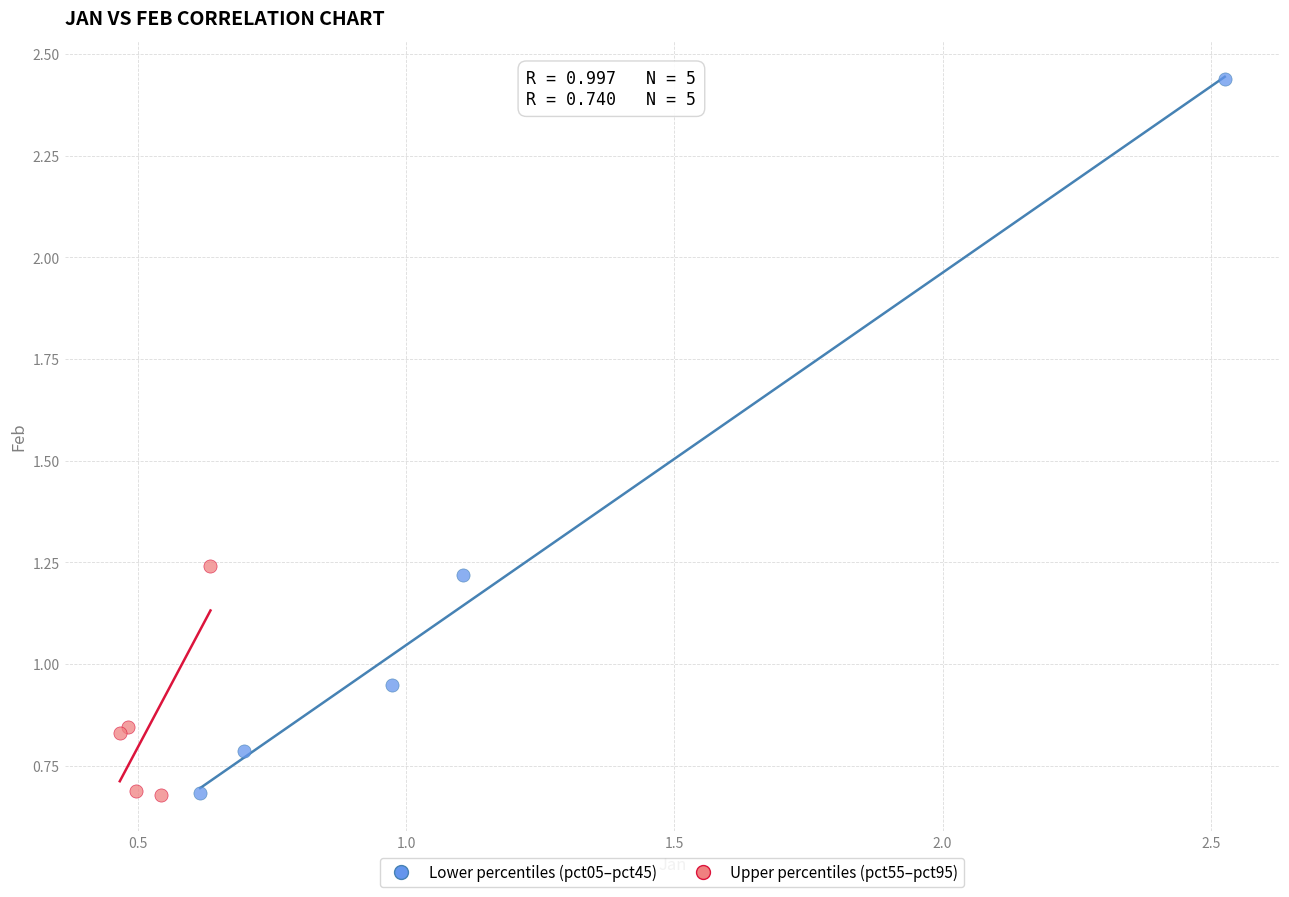

What are all the series names shown in the legend?

Lower percentiles (pct05–pct45), Upper percentiles (pct55–pct95)